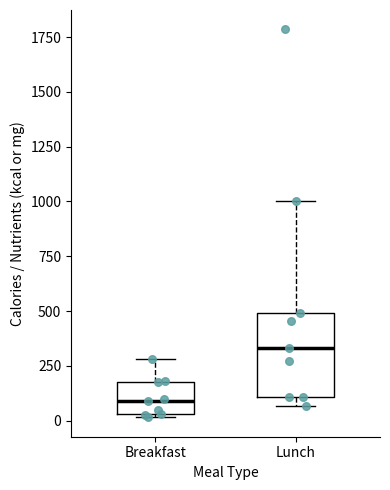

Reading left to right, transcribe this box plot: for each box, give where its median line is, the range the box spans, and where its two whiskers end, as read against the y-axis. The values are not printed on the chart, so give them approximately, as read against the axis.

Breakfast: median 100, box 50 to 200, whiskers 0 to 300
Lunch: median 350, box 100 to 500, whiskers 50 to 1000